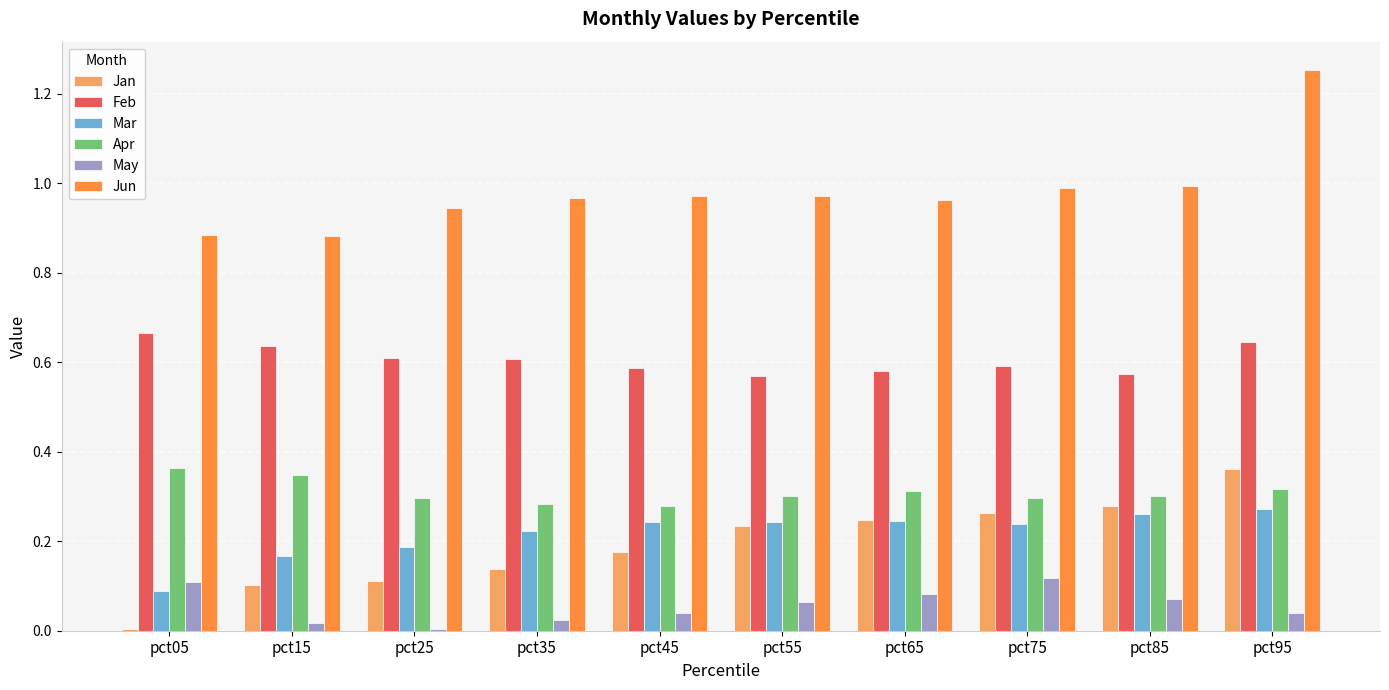

The Jun series shows 1.0 at pct35. True or false?

True